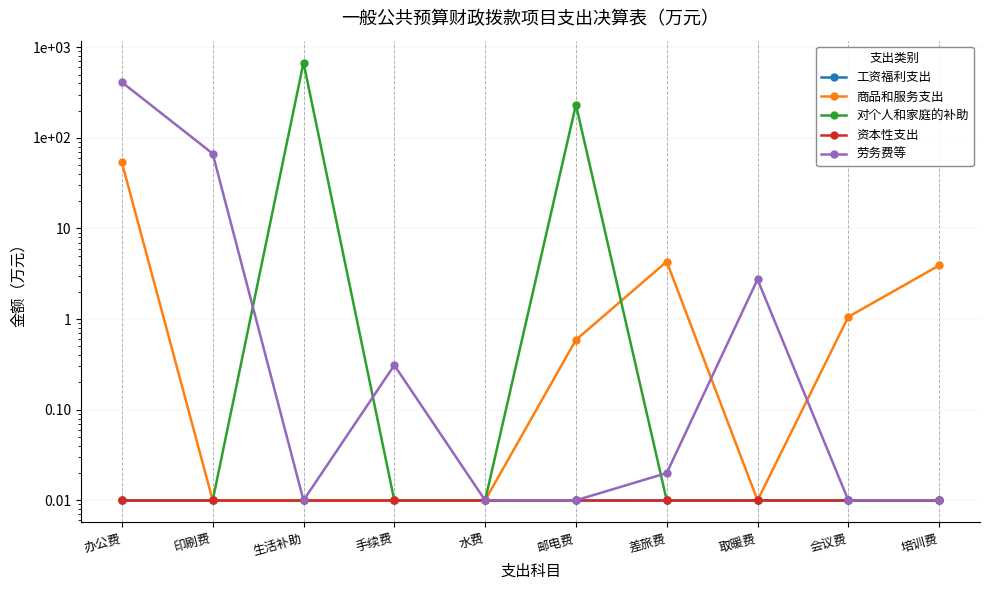

True or false: 商品和服务支出 and 资本性支出 intersect in this chart.

False